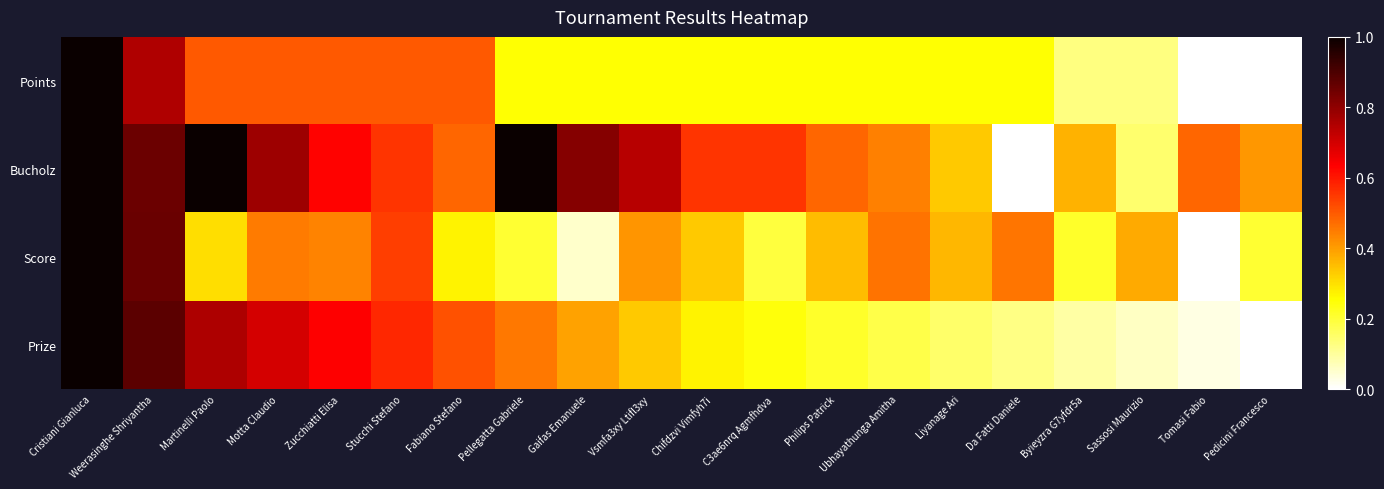

Which series has the largest total across all categories?

Bucholz